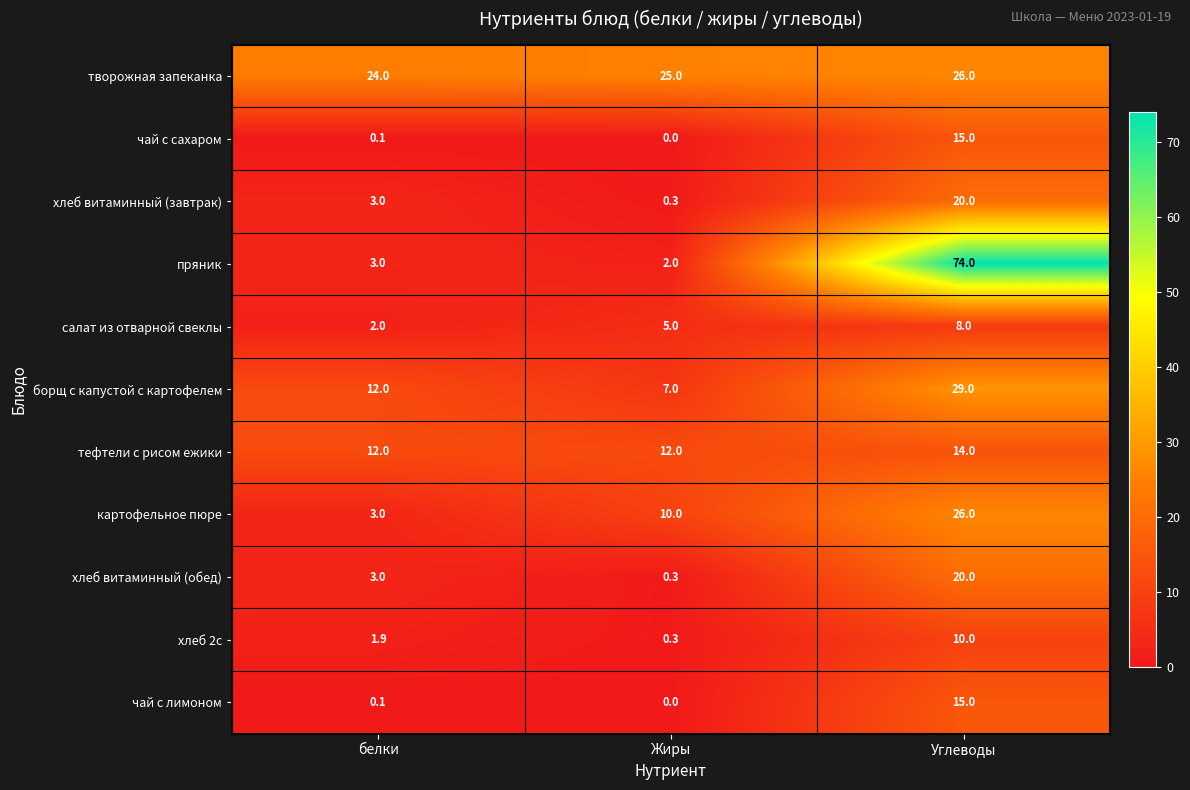

The value of тефтели с рисом ежики at белки is 5.9. True or false?

False